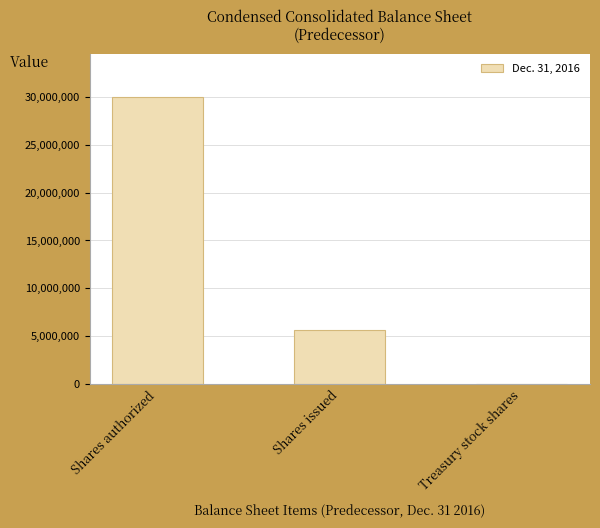

Reading left to right, list all the values displayed in this chart.

30000000	5610020	1658